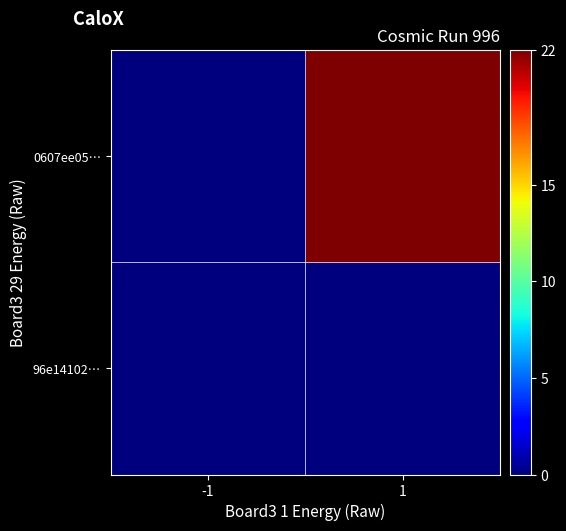

Which series has the widest spread of values?

0607ee05…